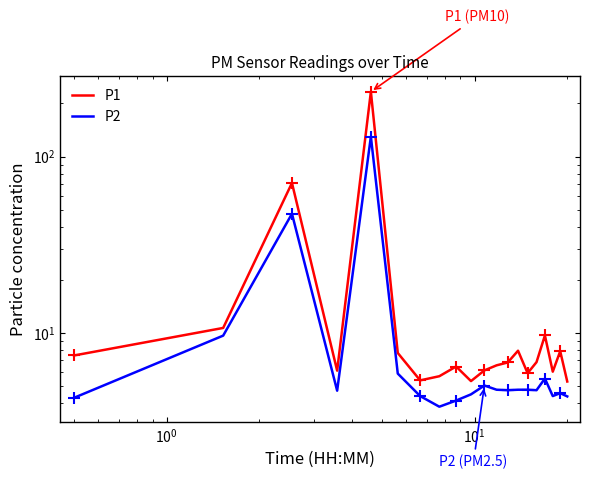

True or false: P2 and P1 cross at least once.

False